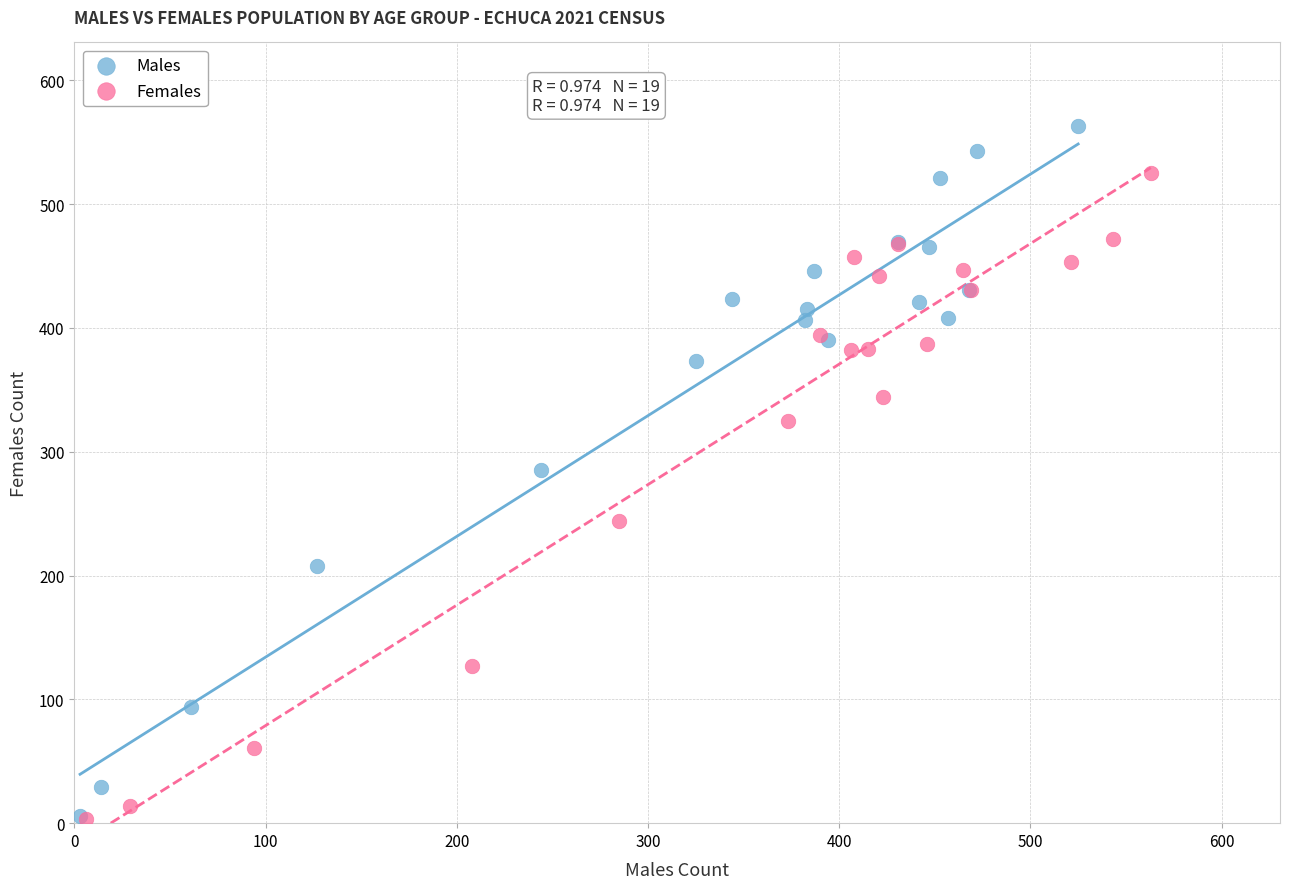

What are all the series names shown in the legend?

Males, Females